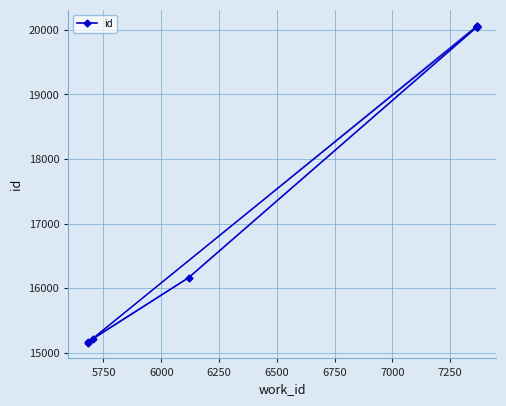

What is the minimum value shown in the chart?

15157